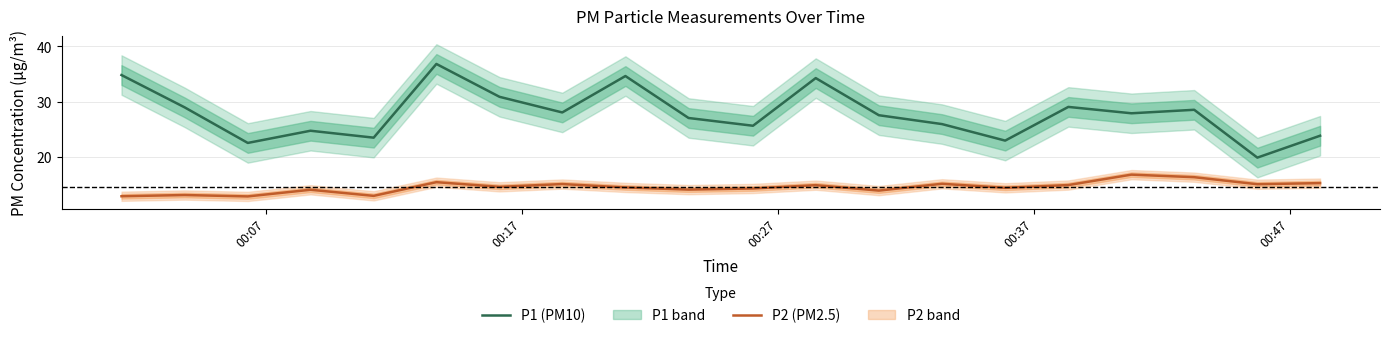

Reading left to right, extract all data points from this chart.

P1 (PM10): 34.9	29.0	22.6	24.8	23.6	36.9	30.9	28.1	34.7	27.1	25.7	34.3	27.6	26.0	23.0	29.1	27.9	28.6	19.9	23.9
P2 (PM2.5): 13.0	13.2	12.9	14.2	13.1	15.5	14.7	15.2	14.6	14.2	14.4	15.0	14.0	15.2	14.5	15.0	16.9	16.4	15.2	15.3